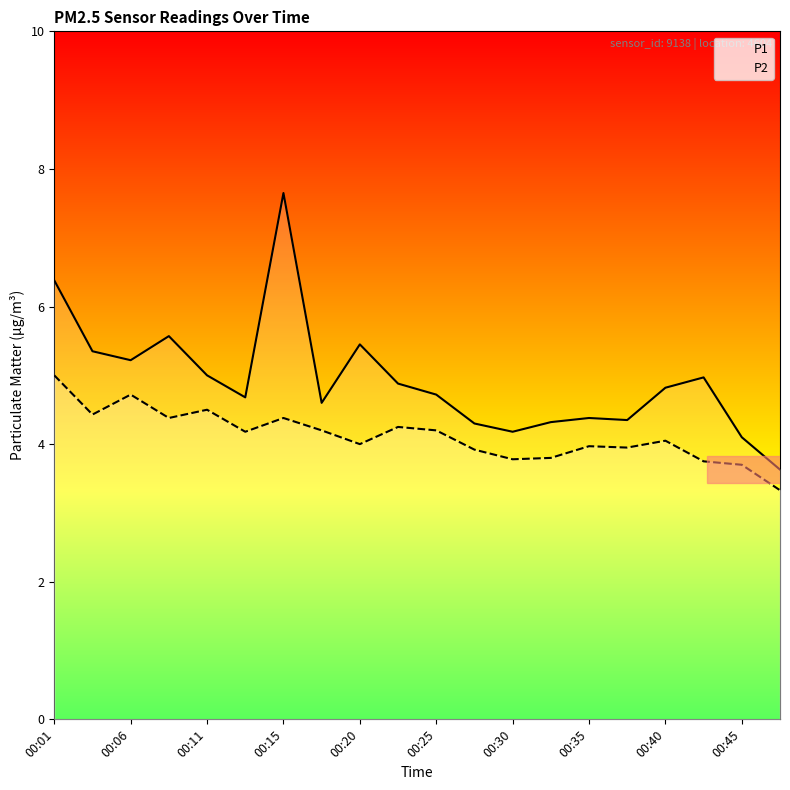

Is this an area chart (filled region under the line)?

No